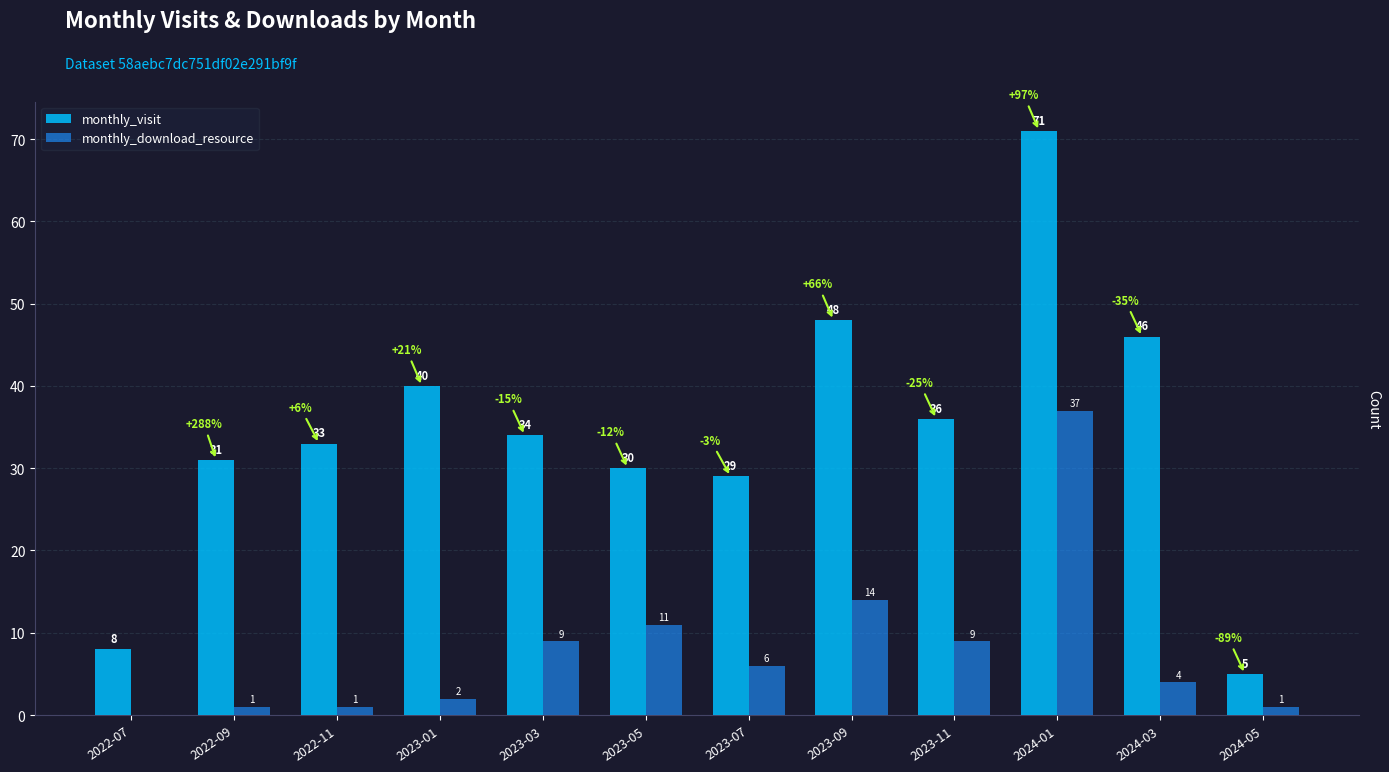

Are the bars horizontal?

No